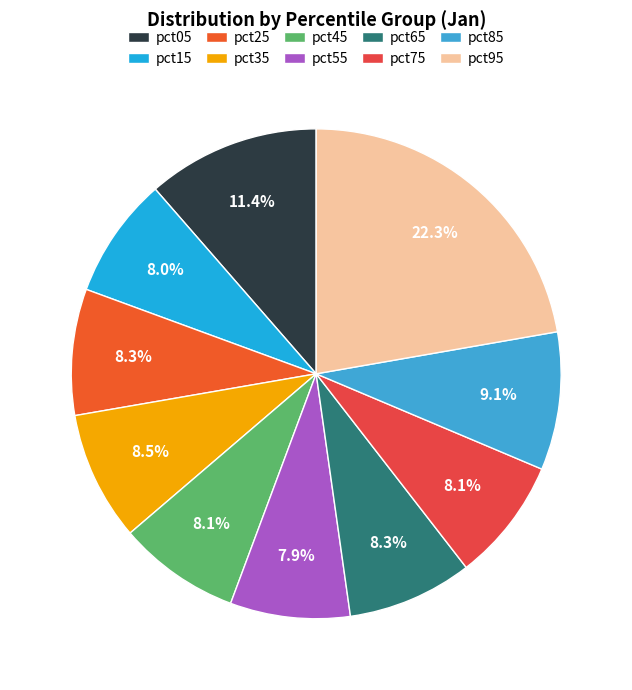

Is it true that pct05 is 19% of the pie?

False